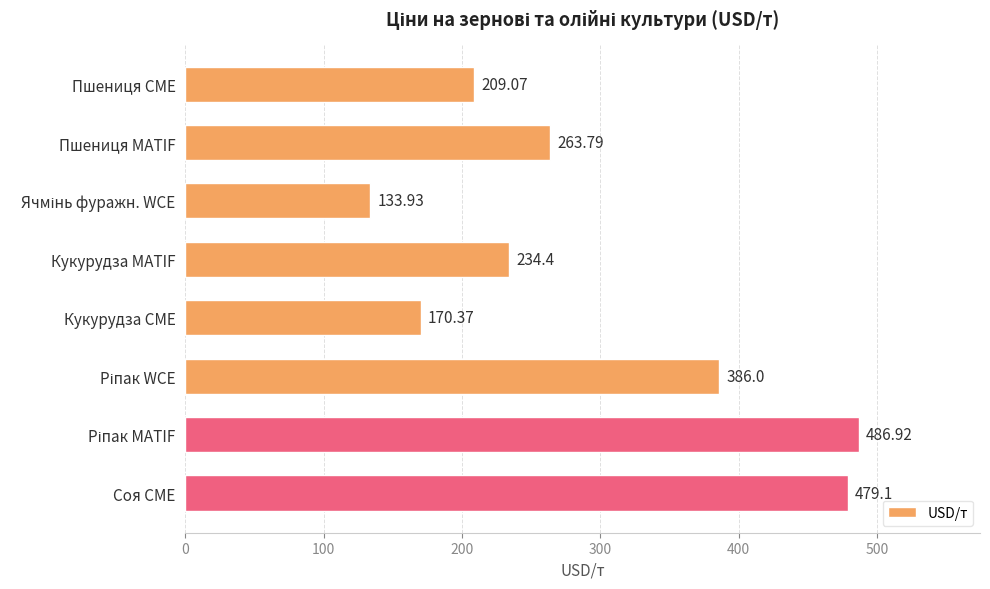

What is the label of the 4th bar from the top?

Кукурудза MATIF